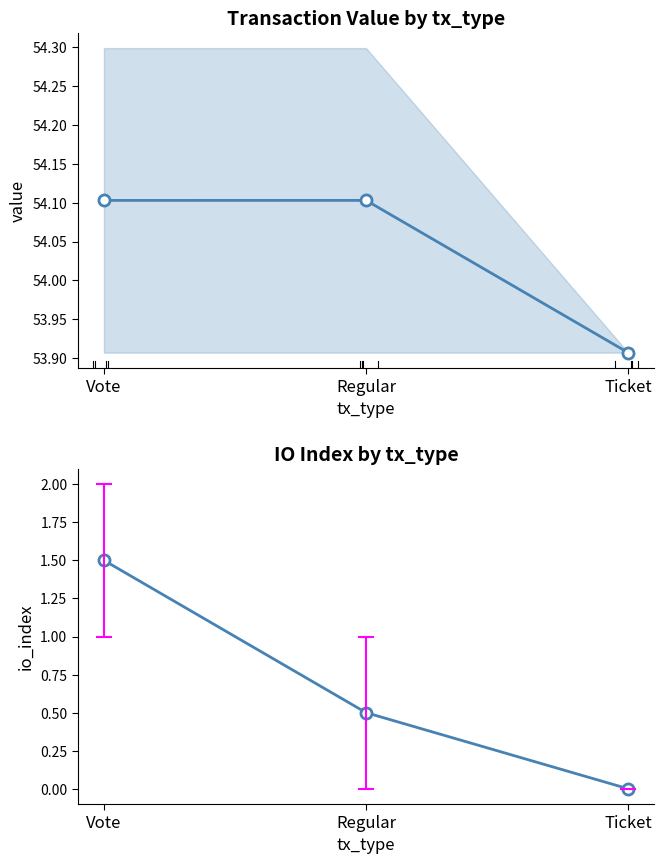

What are all the series names shown in the legend?

value, io_index